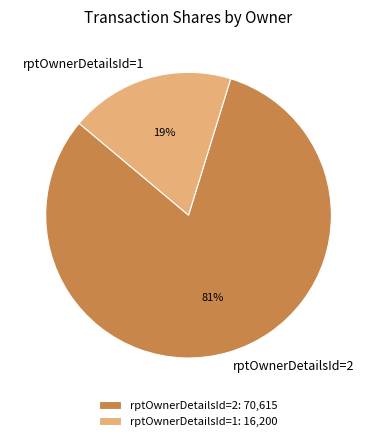

Is it true that rptOwnerDetailsId=2 is 81% of the pie?

True